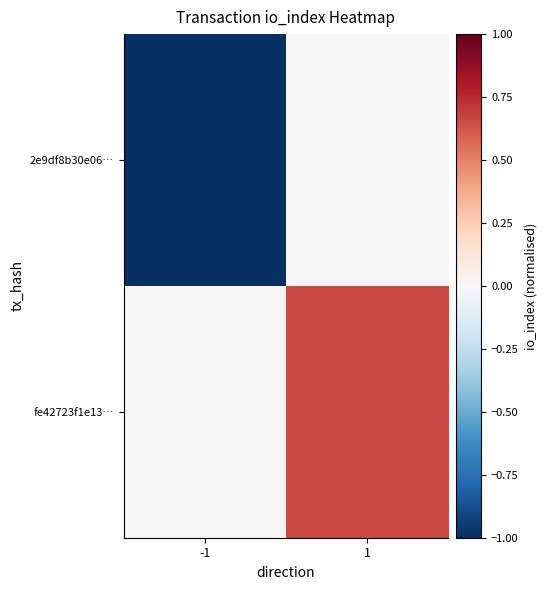

Which category has the highest value across all series?

1